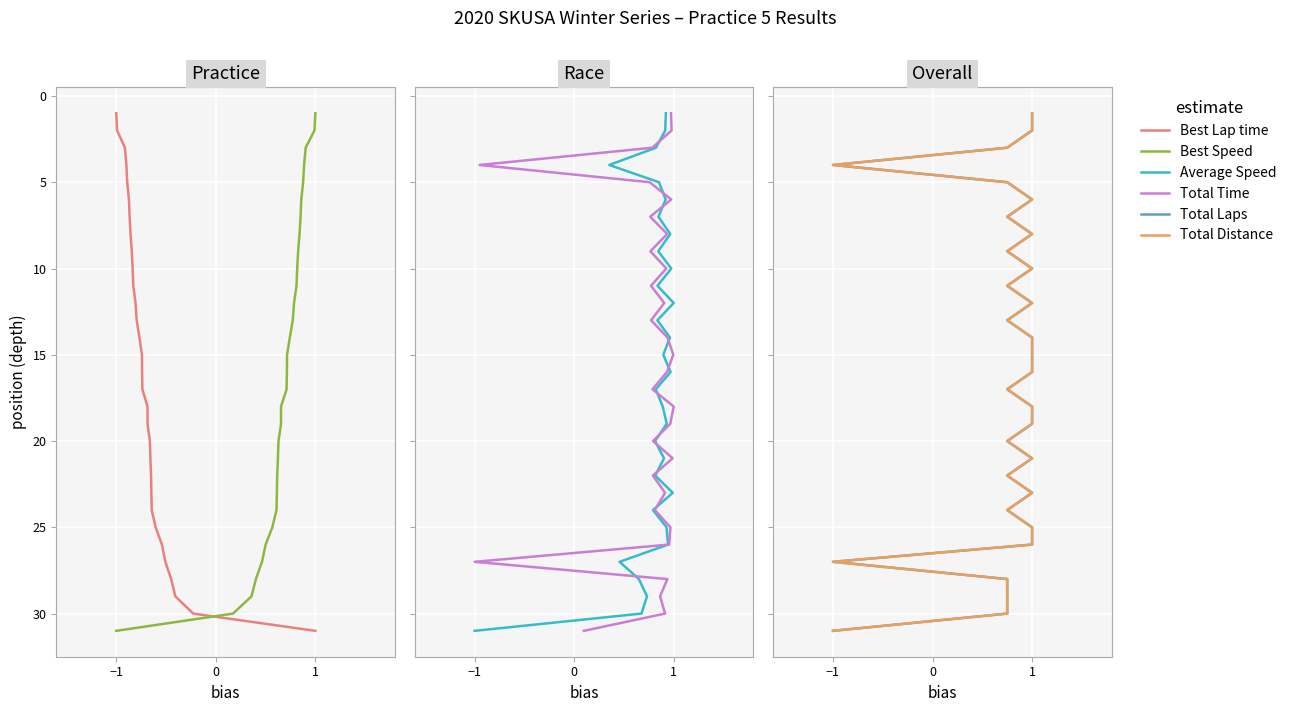

True or false: Total Laps has more than 0 points higher than both neighbors.

False